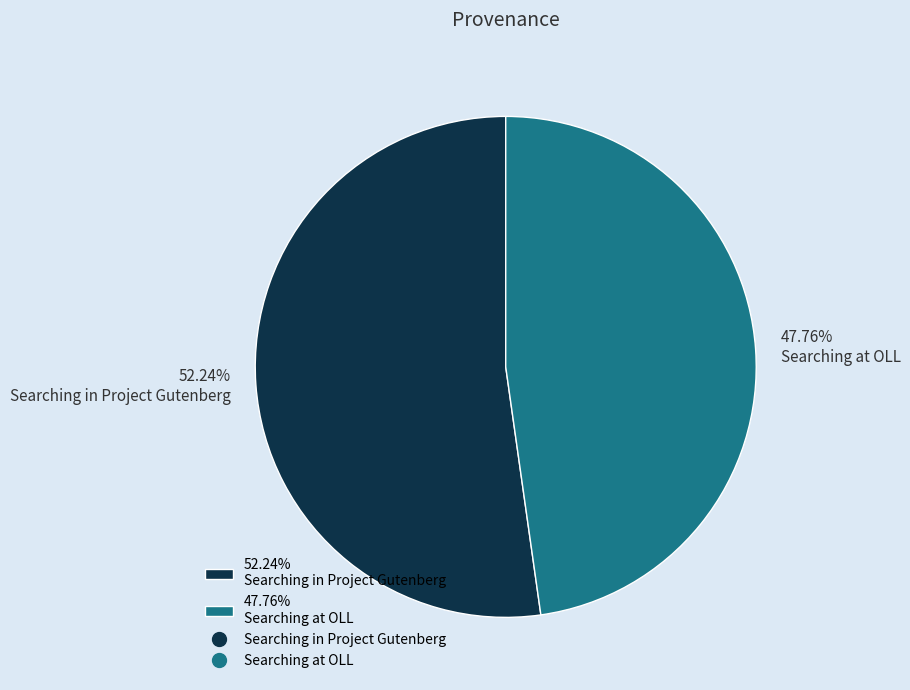

What is the largest slice in the pie chart?

52.24% Searching in Project Gutenberg